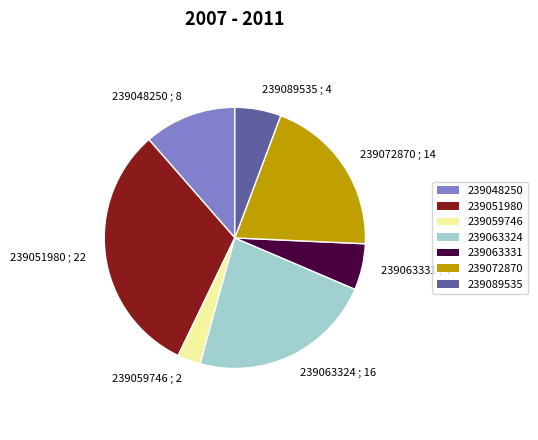

True or false: 239059746 accounts for 18% of the total.

False